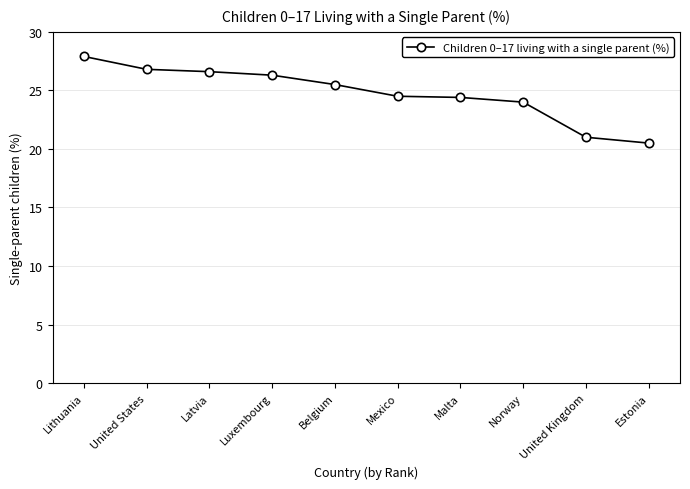

Which category has the highest value across all series?

Lithuania